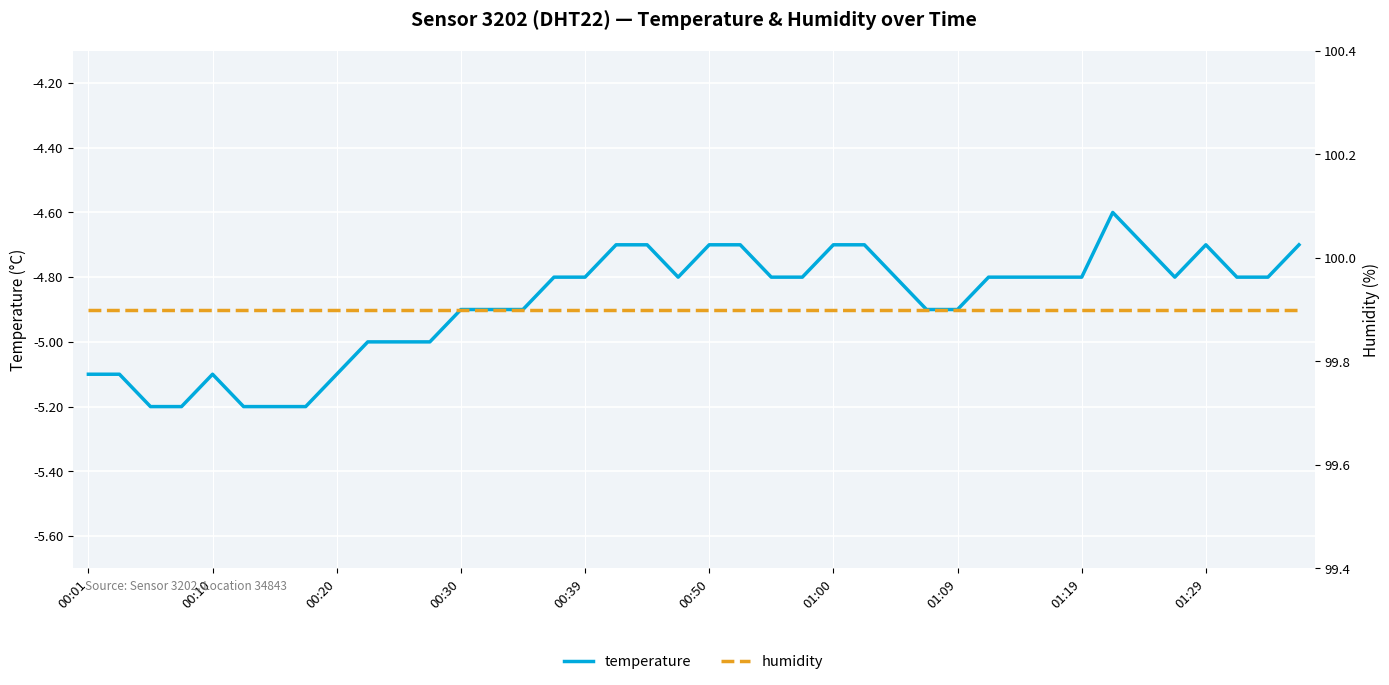

Is it true that temperature equals -4.9 at 00:30?

True